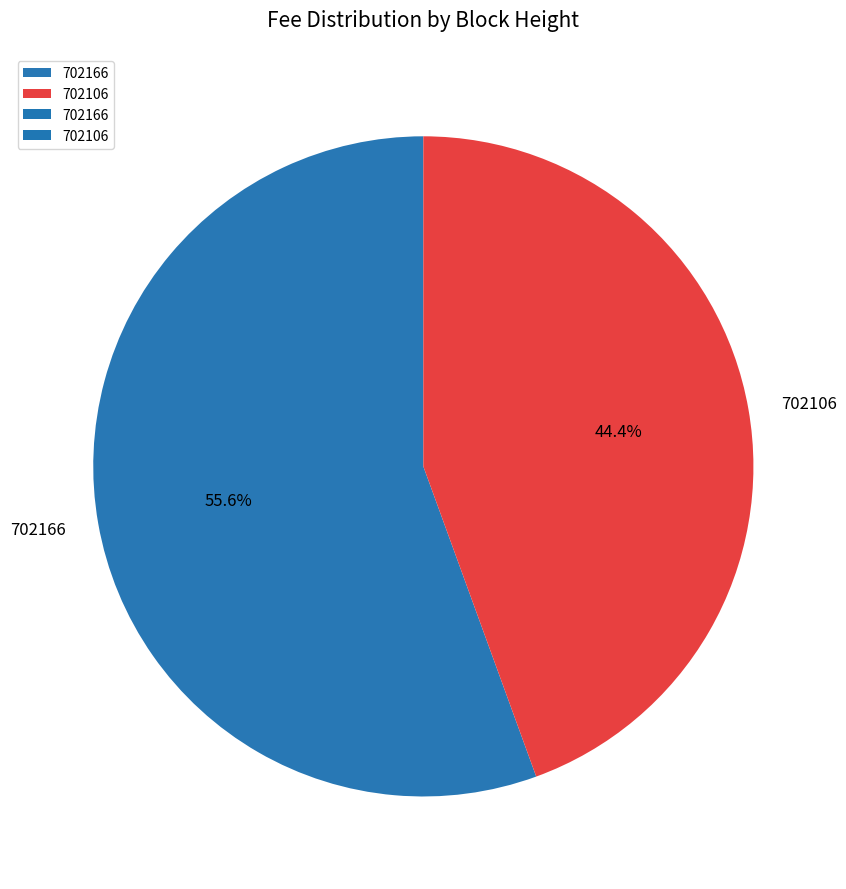

Does any single category account for the majority?

Yes